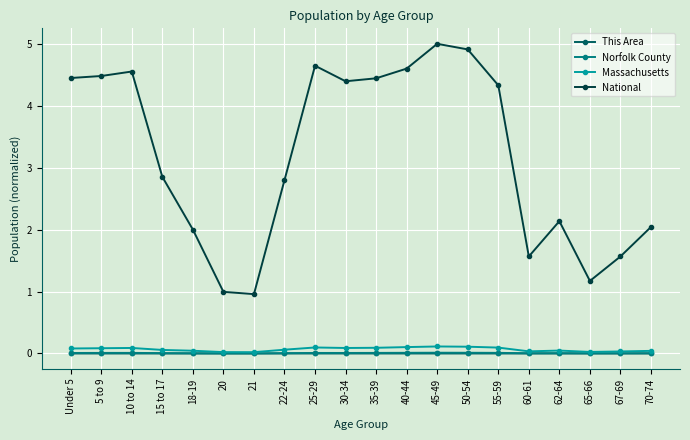

Which series changed the most between 35-39 and 40-44?

National